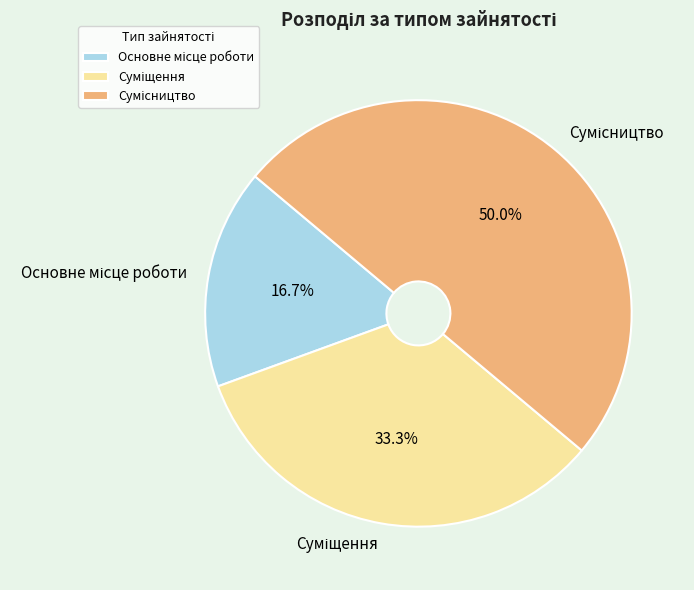

How many slices are in this pie chart?

3